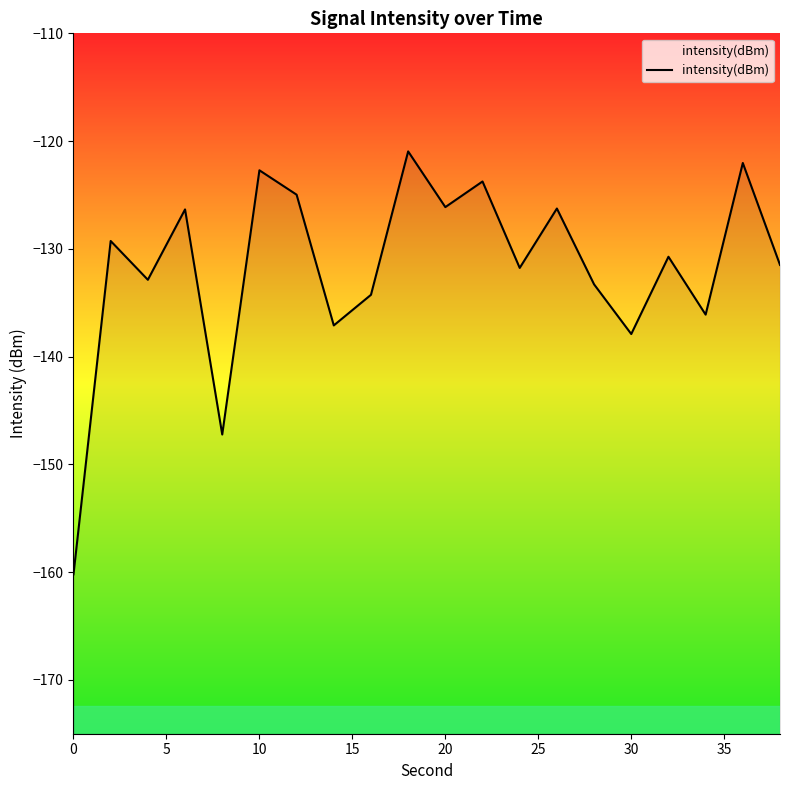

How many series are shown in this chart?

1